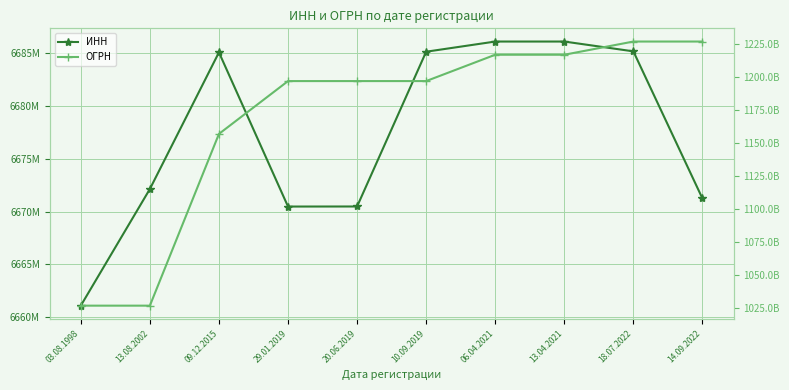

List the labels in order of ОГРН value, largest first.

14.09.2022, 18.07.2022, 13.04.2021, 06.04.2021, 10.09.2019, 20.06.2019, 29.01.2019, 09.12.2015, 13.08.2002, 03.08.1998